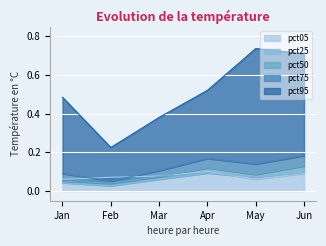

Does the chart display data point markers on the line(s)?

No